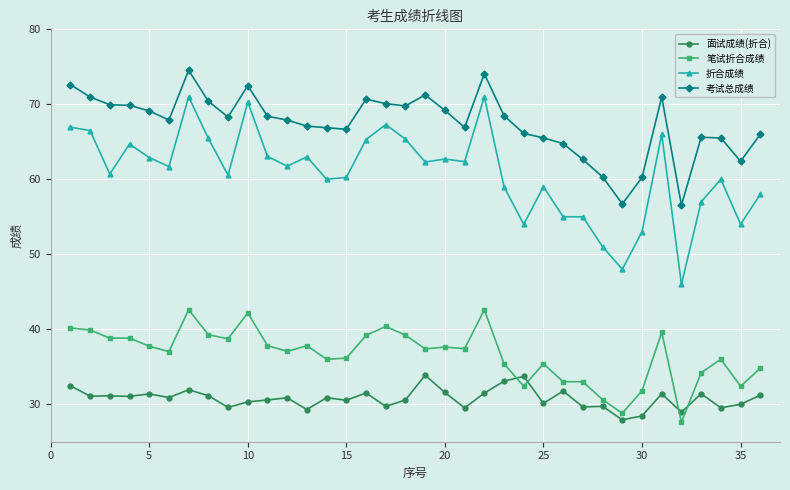

List the series in order of their peak value, lowest first.

面试成绩(折合), 笔试折合成绩, 折合成绩, 考试总成绩